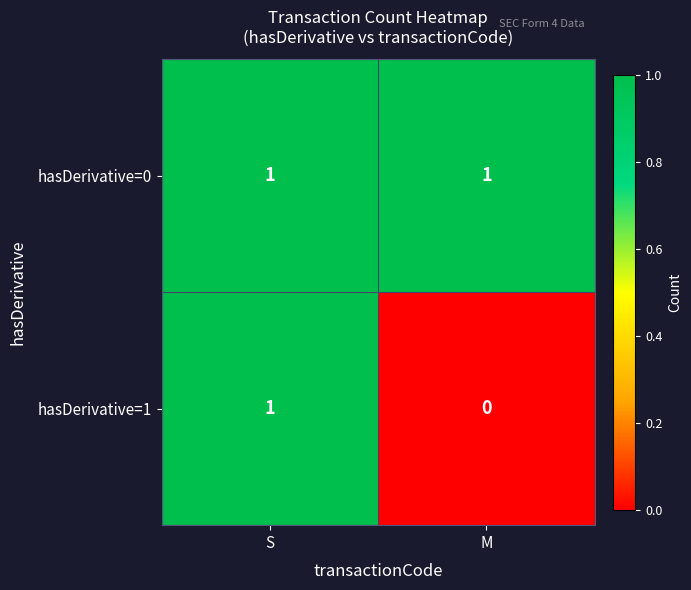

At which label does hasDerivative=1 reach its minimum?

M